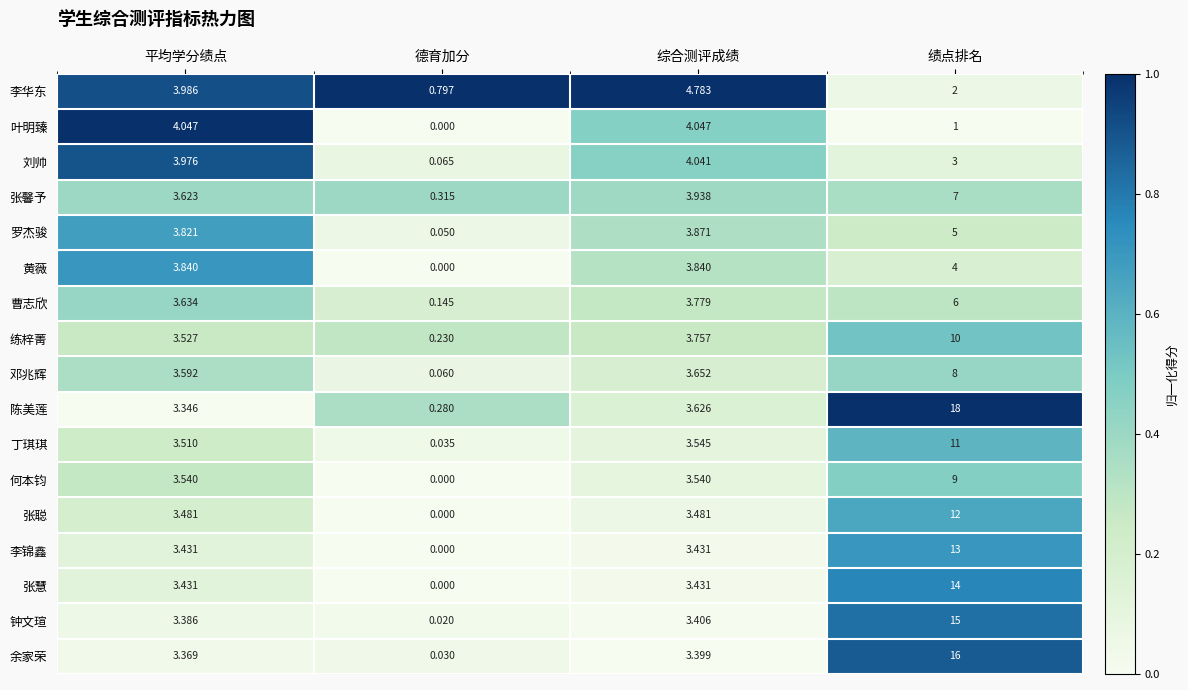

Which series has the largest total across all categories?

陈美莲